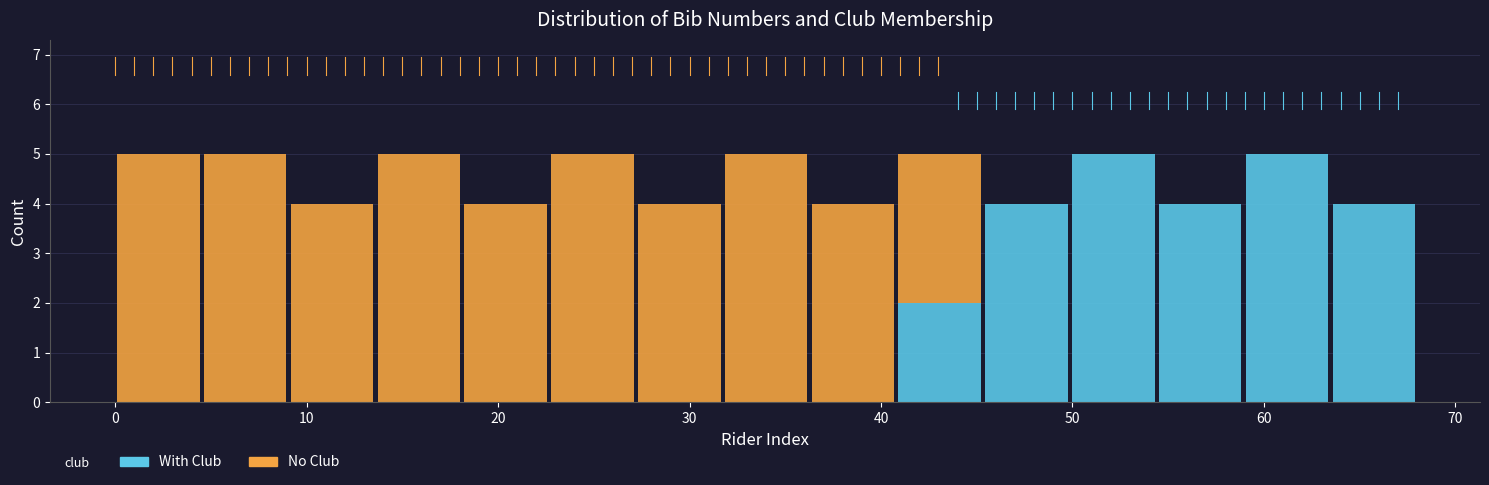

Reading left to right, transcribe this chart: for each stacked bar, give the range it covers on the x-axis and its total height. Neither the bar edges nor the heights are printed on the chart, so give them approximately, as read against the axes.

0 to 5: 5
5 to 9: 5
9 to 14: 4
14 to 18: 5
18 to 23: 4
23 to 27: 5
27 to 32: 4
32 to 36: 5
36 to 41: 4
41 to 45: 5
45 to 50: 4
50 to 54: 5
54 to 59: 4
59 to 63: 5
63 to 68: 4